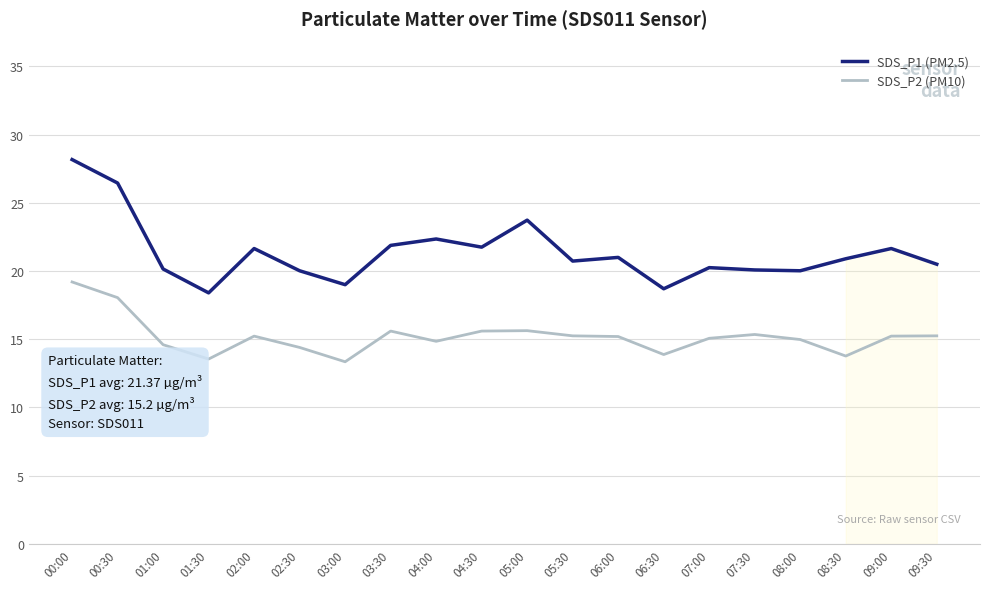

Is the value of SDS_P2 (PM10) at 06:30 greater than the value of SDS_P1 (PM2.5) at 07:30?

No